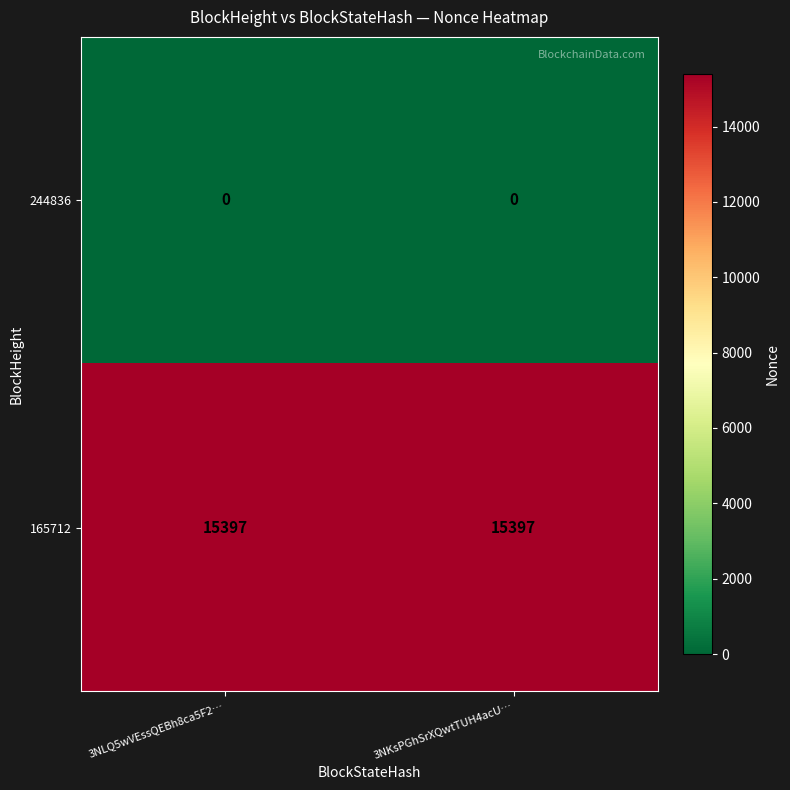

Reading left to right, transcribe all the data shown in this chart.

244836: 3NLQ5wVEssQEBh8ca5F2…=0	3NKsPGhSrXQwtTUH4acU…=0
165712: 3NLQ5wVEssQEBh8ca5F2…=15397	3NKsPGhSrXQwtTUH4acU…=15397